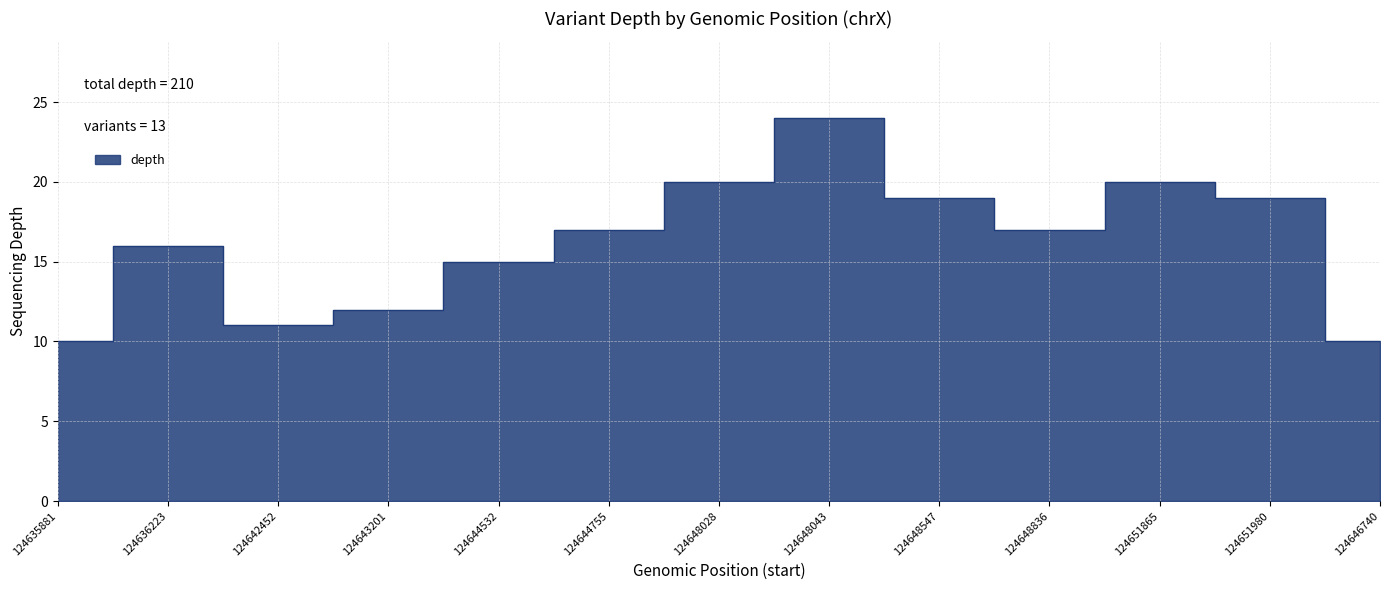

True or false: the data shows 27 at 124648028.

False